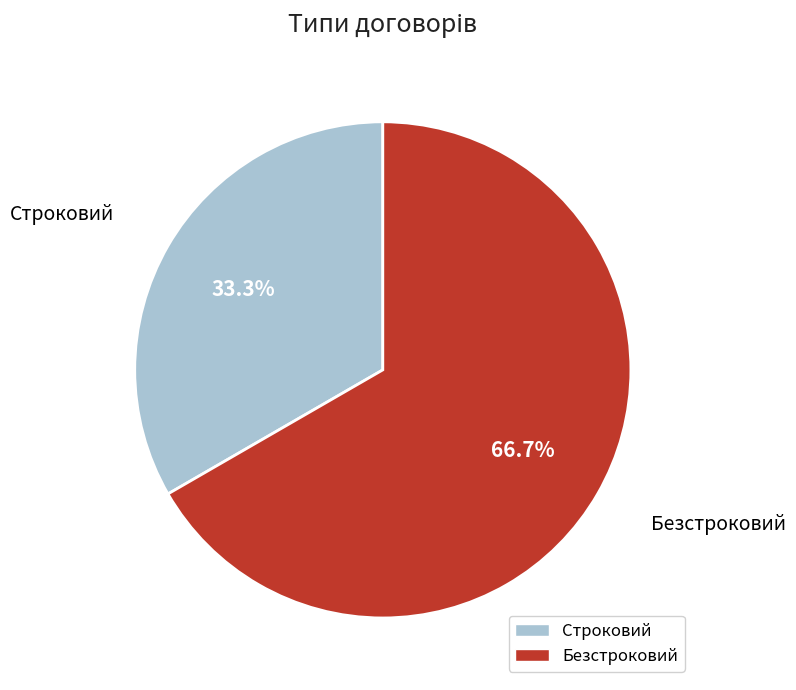

Which has a higher value, Безстроковий or Строковий?

Безстроковий